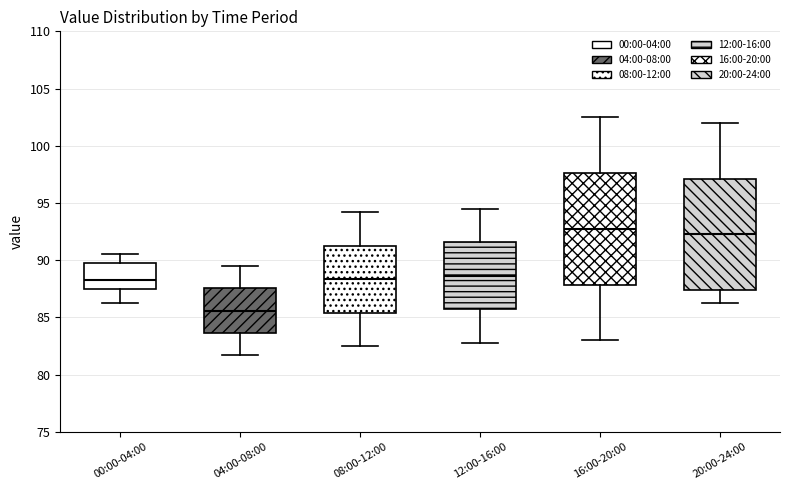

Reading left to right, read every box against the y-axis: the position of its median line, the range the box covers, and the ends of its whiskers. The values are not printed on the chart, so give them approximately, as read against the axis.

00:00-04:00: median 88.0, box 87.5 to 90.0, whiskers 86.5 to 90.5
04:00-08:00: median 85.5, box 83.5 to 87.5, whiskers 81.5 to 89.5
08:00-12:00: median 88.5, box 85.5 to 91.5, whiskers 82.5 to 94.0
12:00-16:00: median 88.5, box 85.5 to 91.5, whiskers 83.0 to 94.5
16:00-20:00: median 93.0, box 88.0 to 97.5, whiskers 83.0 to 102.5
20:00-24:00: median 92.5, box 87.5 to 97.0, whiskers 86.5 to 102.0